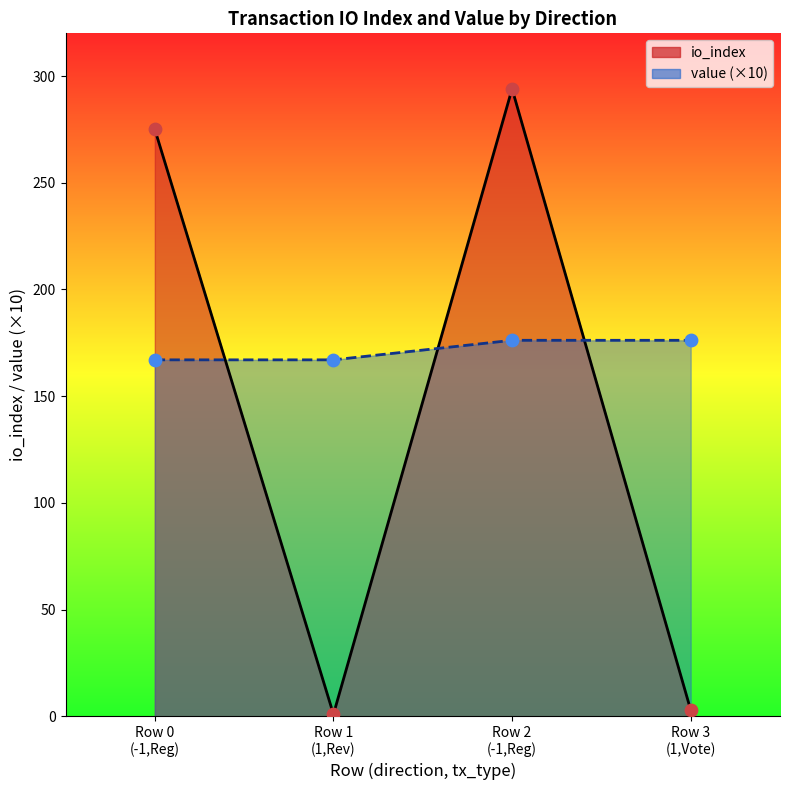

Which series has the largest total across all categories?

value